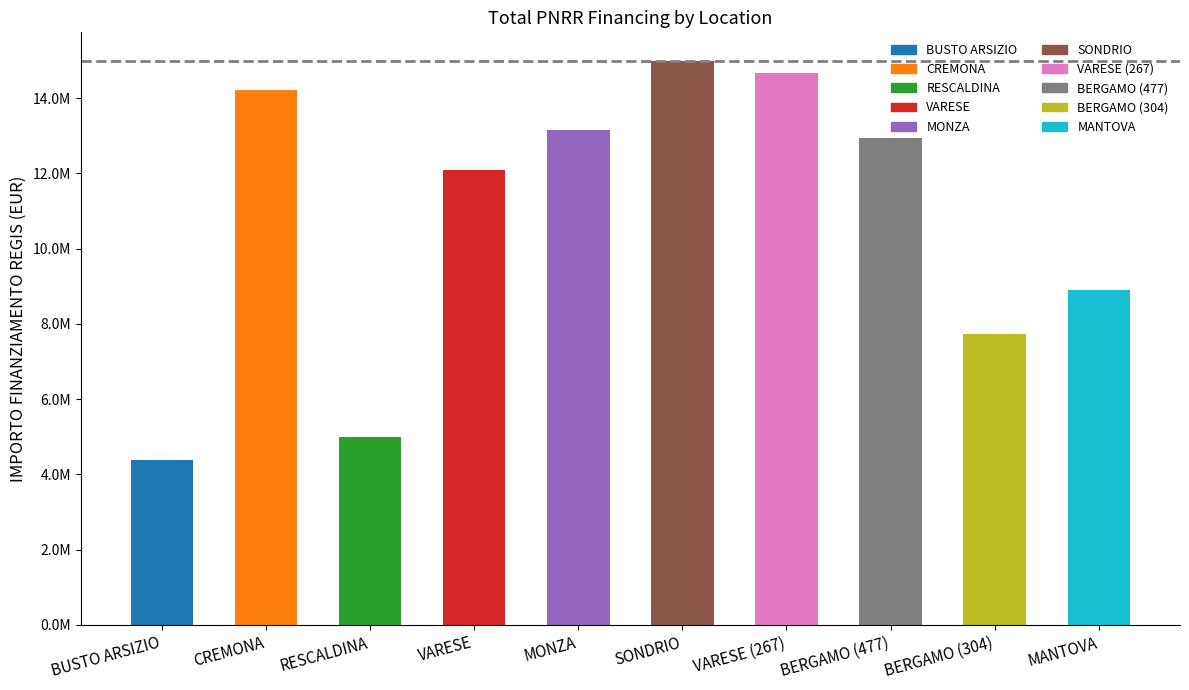

What is the average value?

10808945.7